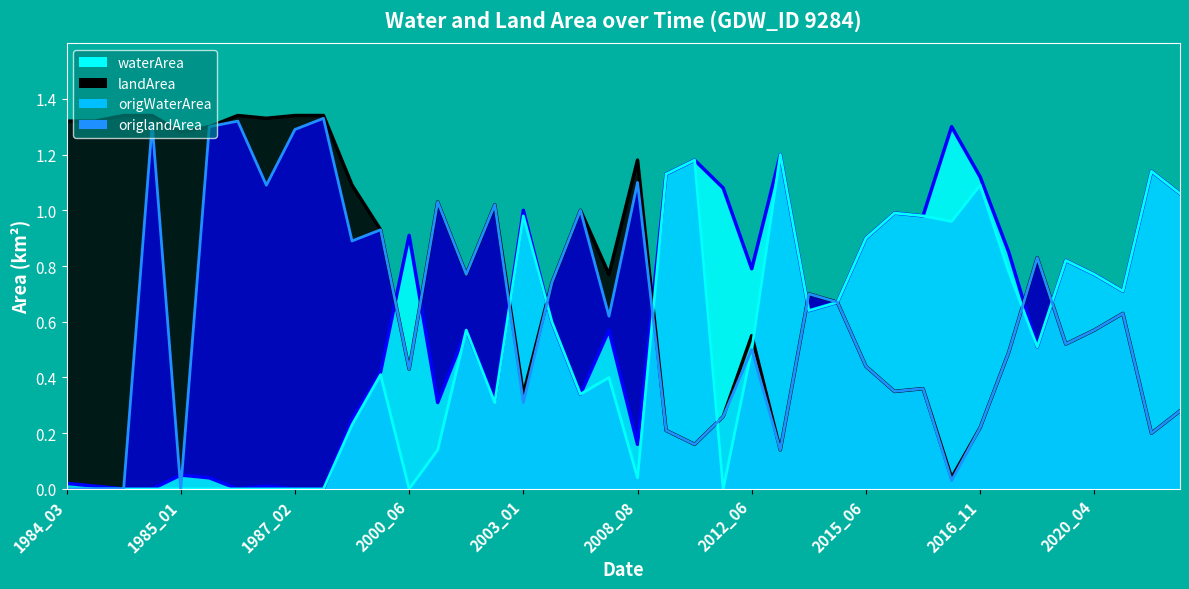

Reading left to right, extract all data points from this chart.

waterArea: 0.0	0.0	0.0	0.0	0.1	0.0	0.0	0.0	0.0	0.0	0.2	0.4	0.9	0.3	0.6	0.3	1.0	0.6	0.3	0.6	0.2	1.1	1.2	1.1	0.8	1.2	0.6	0.7	0.9	1.0	1.0	1.3	1.1	0.8	0.5	0.8	0.8	0.7	1.1	1.1
landArea: 1.3	1.3	1.3	1.3	1.3	1.3	1.3	1.3	1.3	1.3	1.1	0.9	0.4	1.0	0.8	1.0	0.3	0.7	1.0	0.8	1.2	0.2	0.2	0.3	0.6	0.1	0.7	0.7	0.4	0.3	0.4	0.0	0.2	0.5	0.8	0.5	0.6	0.6	0.2	0.3
origWaterArea: 0.0	0.0	0.0	0.0	0.0	0.0	0.0	0.0	0.0	0.0	0.2	0.4	0.0	0.1	0.6	0.3	1.0	0.6	0.3	0.4	0.0	1.1	1.2	0.0	0.5	1.2	0.6	0.7	0.9	1.0	1.0	1.0	1.1	0.8	0.5	0.8	0.8	0.7	1.1	1.1
origlandArea: 0.0	0.0	0.0	1.3	0.0	1.3	1.3	1.1	1.3	1.3	0.9	0.9	0.4	1.0	0.8	1.0	0.3	0.7	1.0	0.6	1.1	0.2	0.2	0.3	0.5	0.1	0.7	0.7	0.4	0.3	0.4	0.0	0.2	0.5	0.8	0.5	0.6	0.6	0.2	0.3